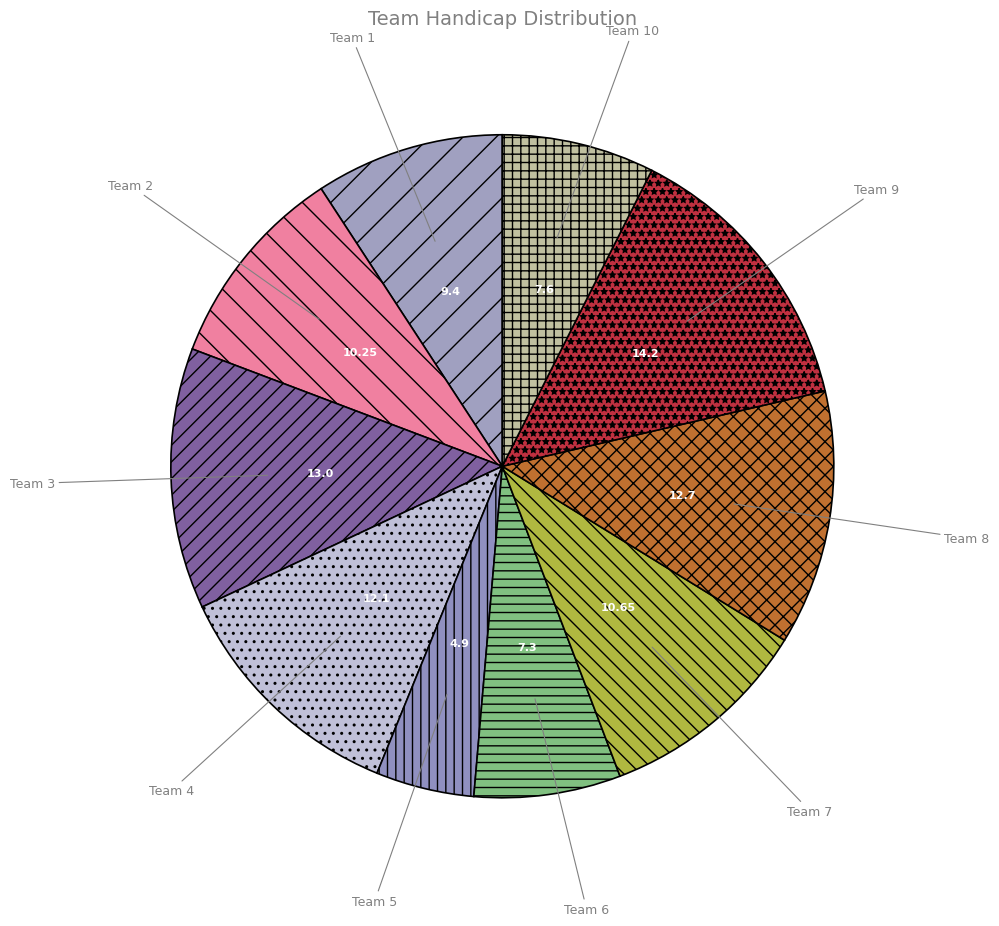

Is it true that Team 6 is 16% of the pie?

False